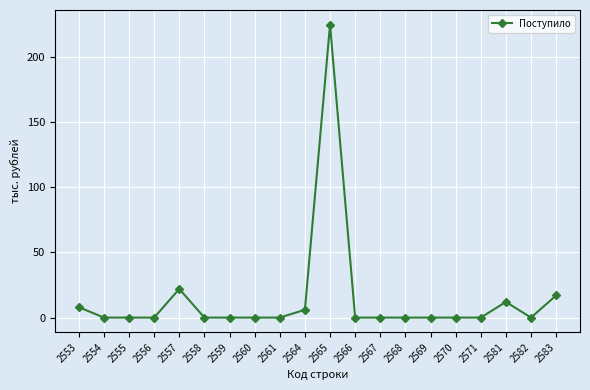

True or false: there are more than 2 points higher than both neighbors.

True